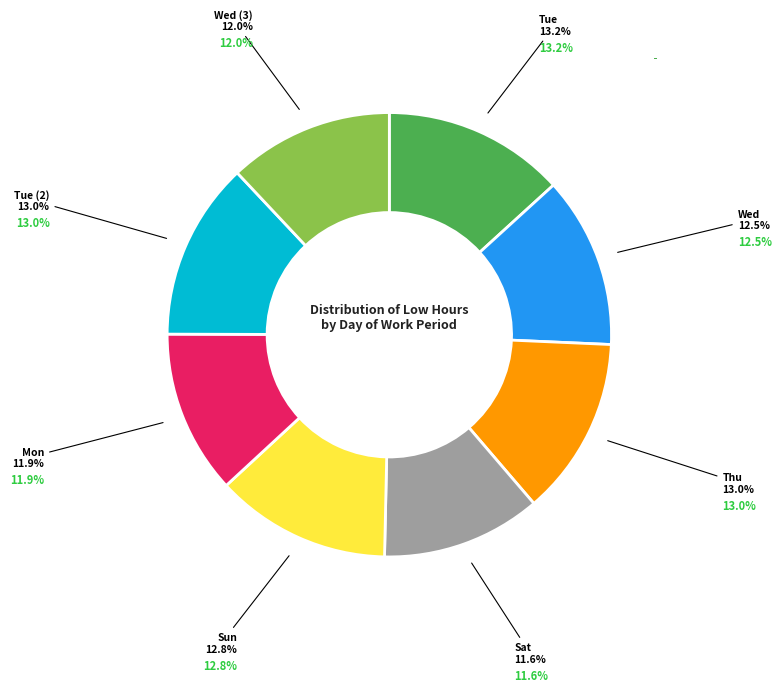

To the nearest percent, what is the difference between the Sat and Tue (2) slice percentages?

1%